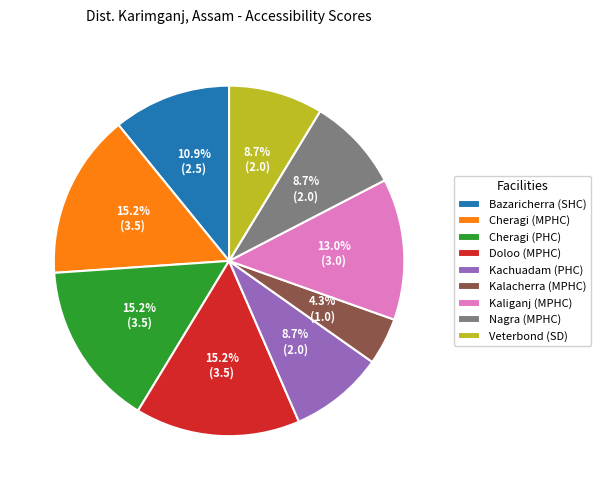

How many segments does this pie chart have?

9